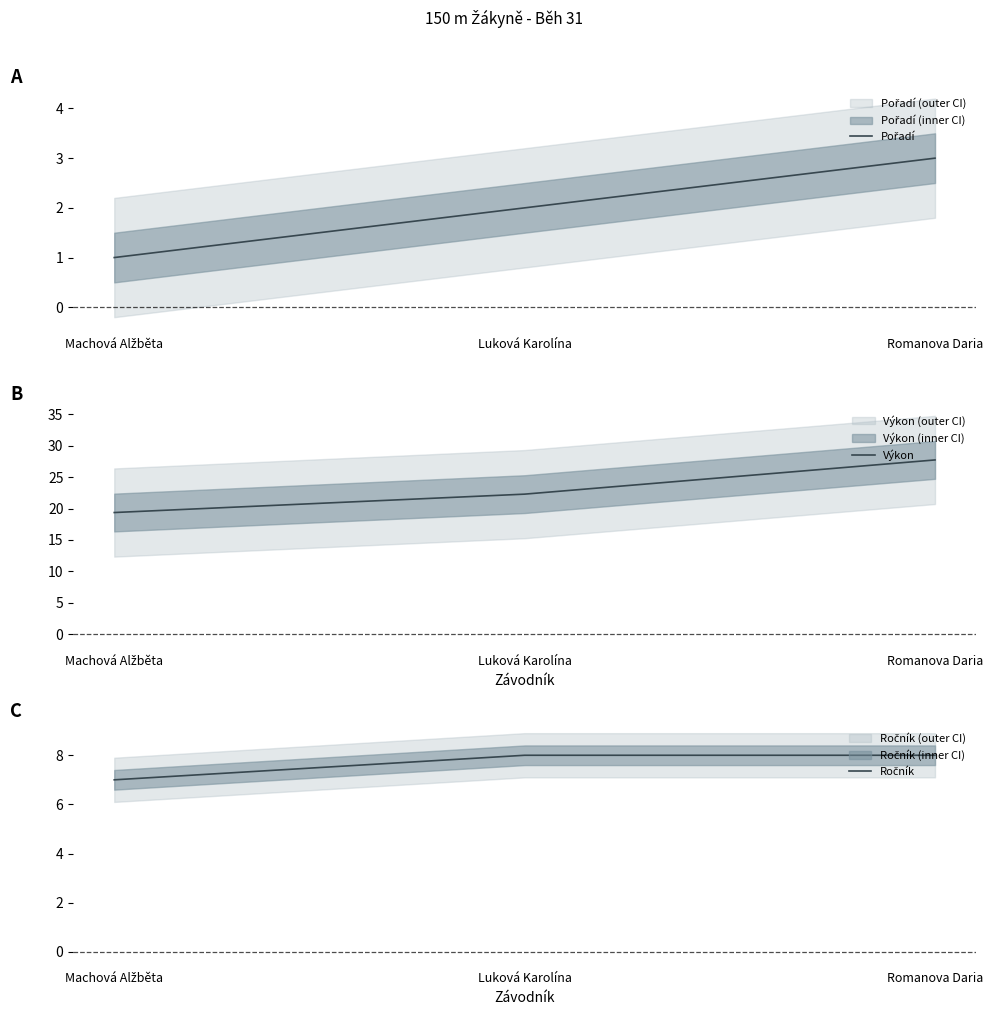

What is the label of the 3rd point from the right?

Machová Alžběta